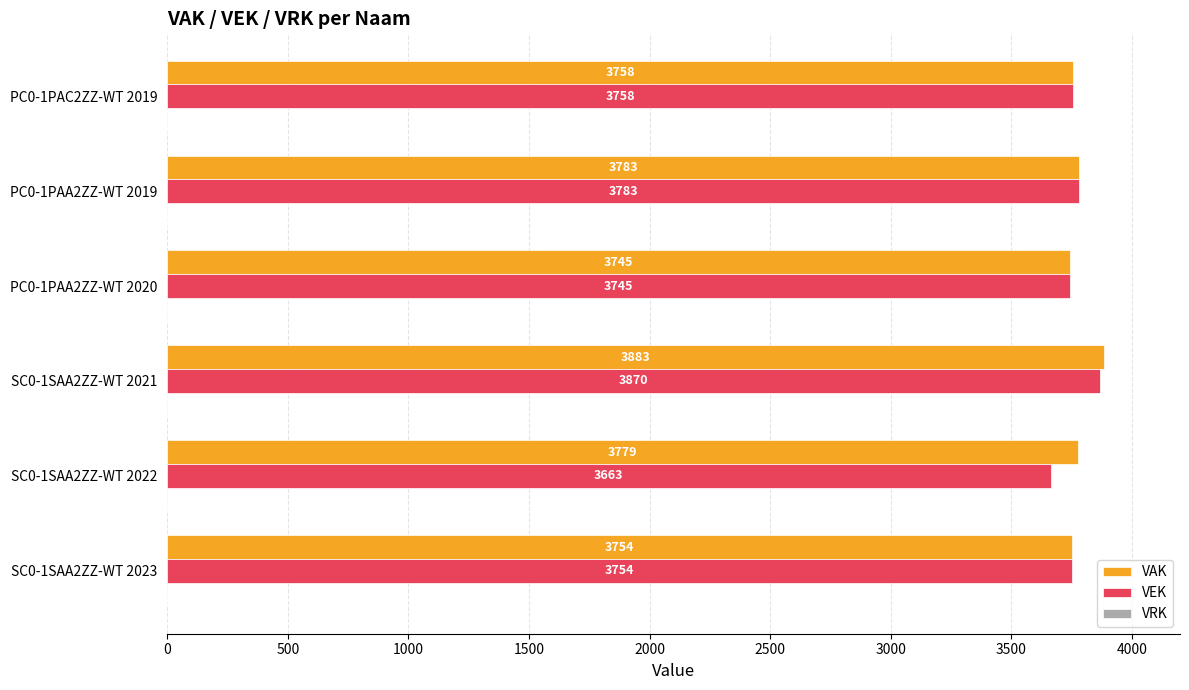

Which series has the widest spread of values?

VEK